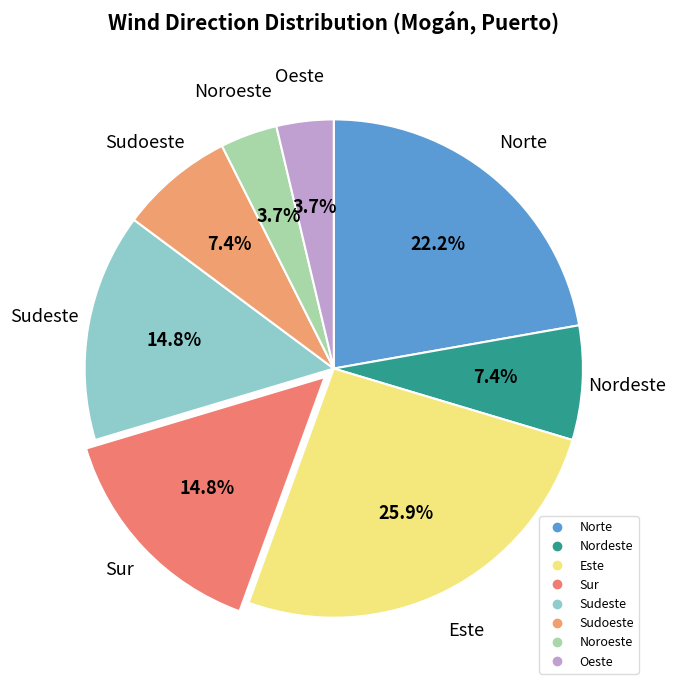

How many slices are in this pie chart?

8